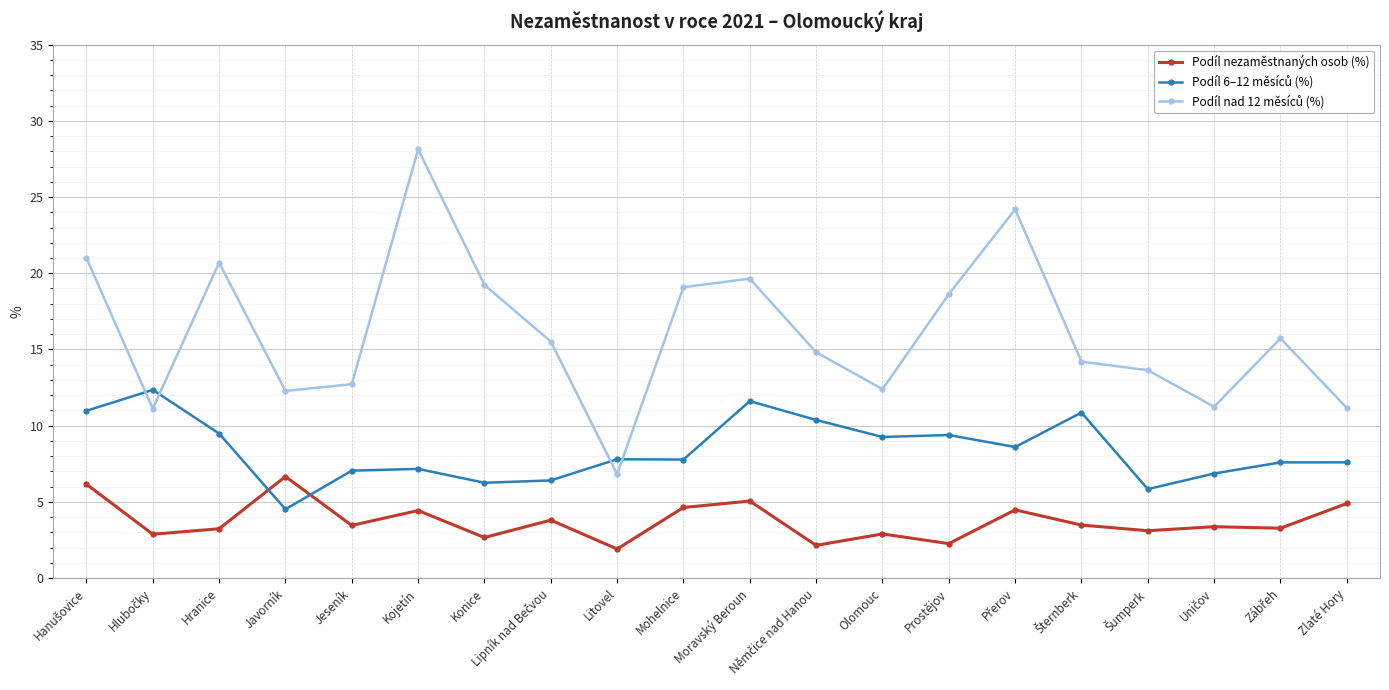

True or false: Podíl nezaměstnaných osob (%) has more than 2 points higher than both neighbors.

True